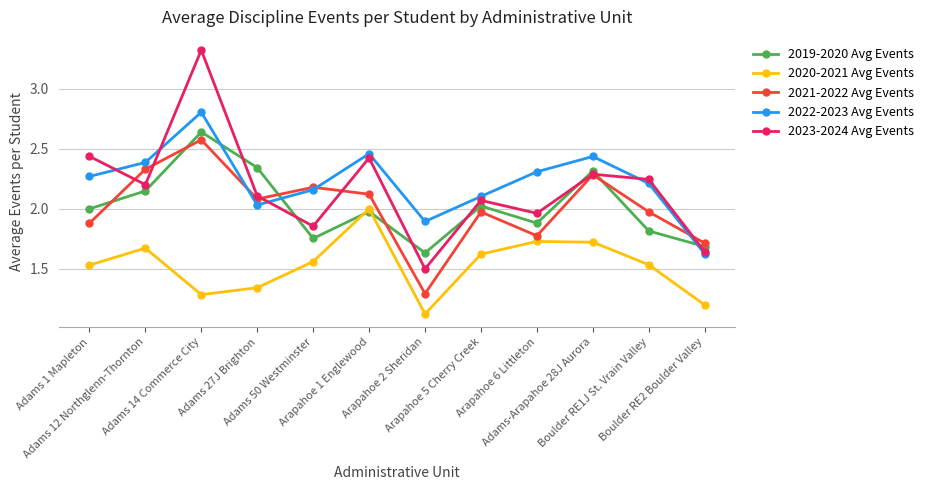

The value of 2023-2024 Avg Events at Adams-Arapahoe 28J Aurora is 2.3. True or false?

True